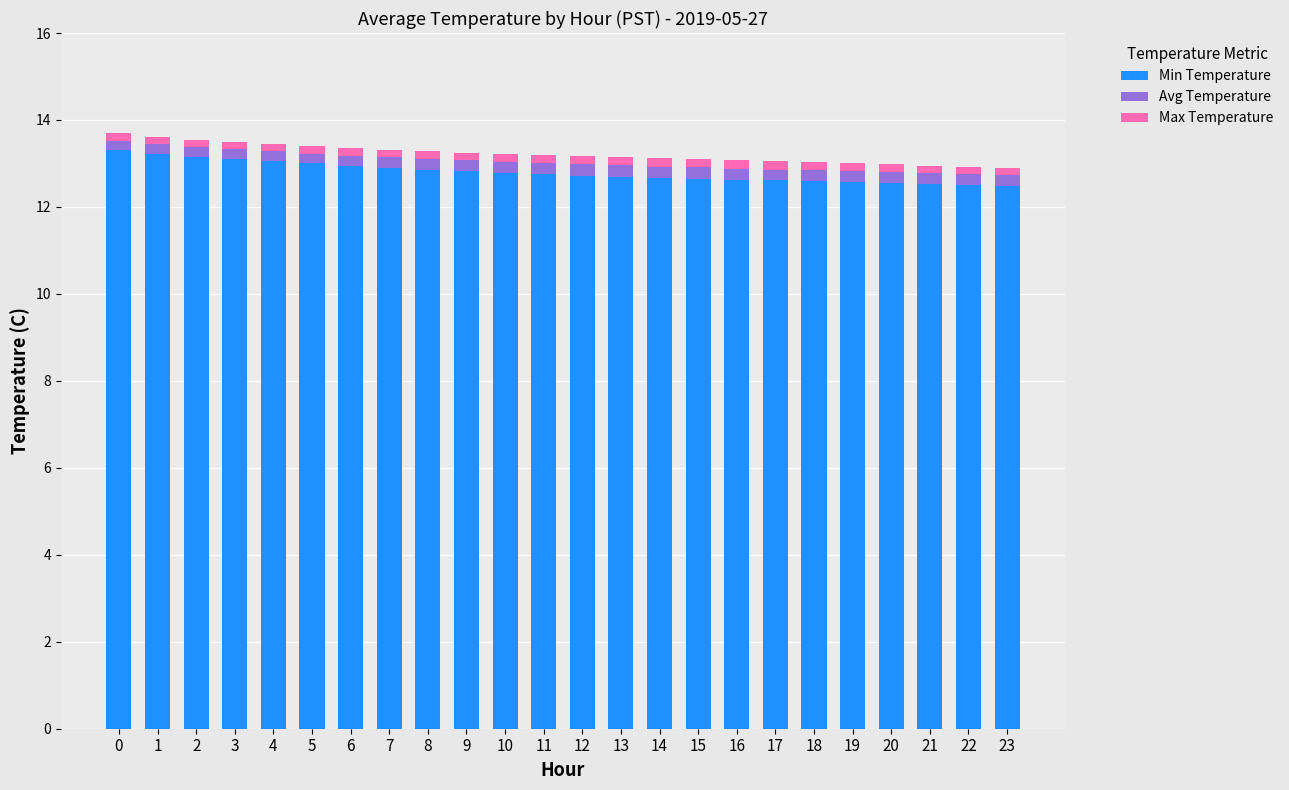

Are the bars horizontal?

No